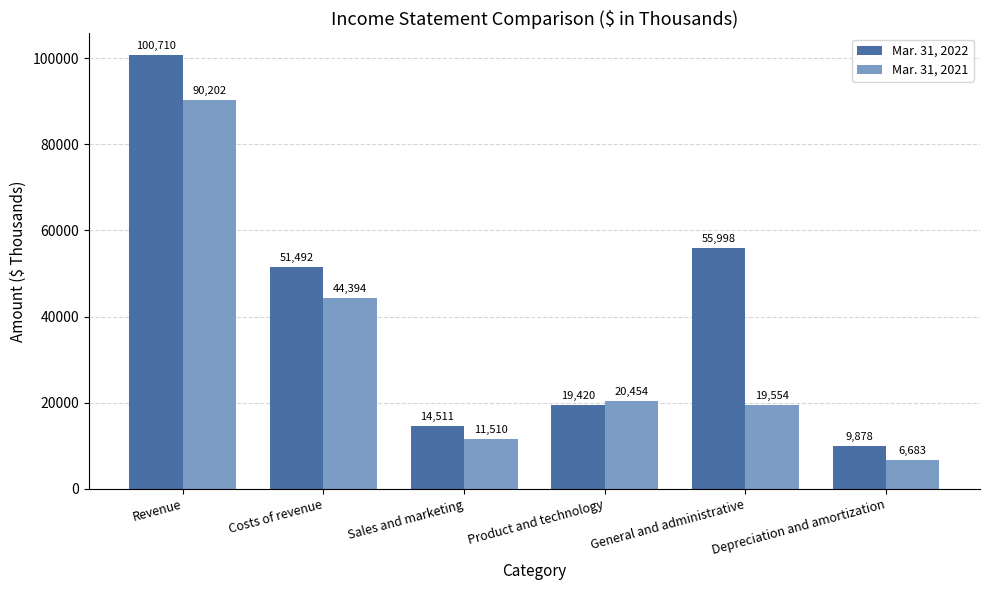

Which category has the highest value in the Mar. 31, 2022 series?

Revenue